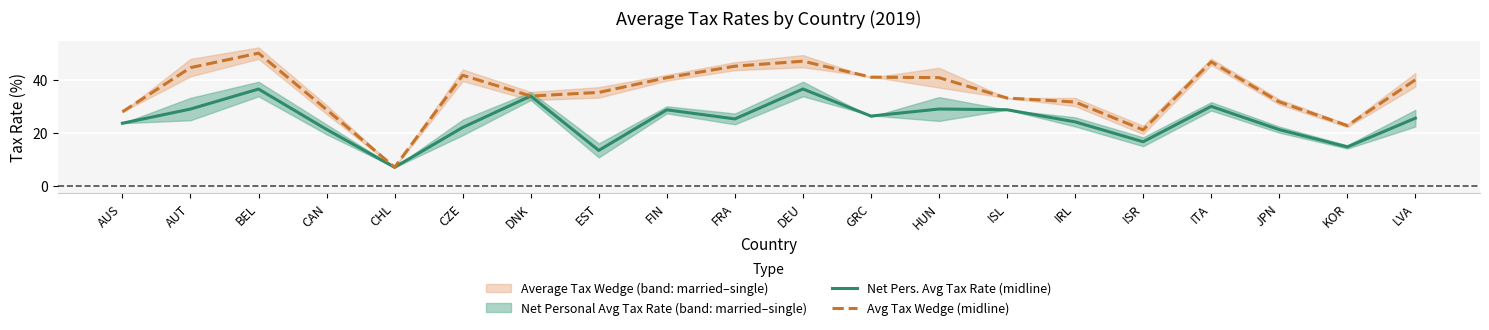

Which series has the largest total across all categories?

Avg Tax Wedge (midline)